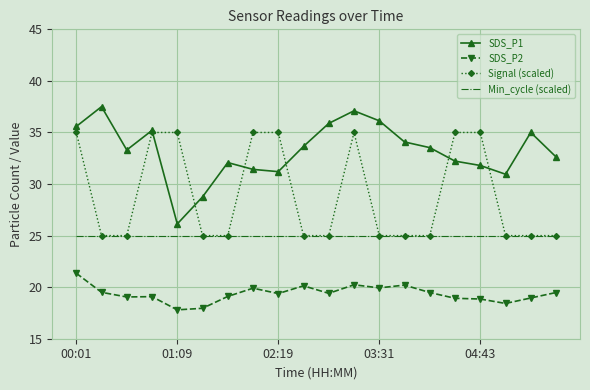

Which series has the widest spread of values?

SDS_P1